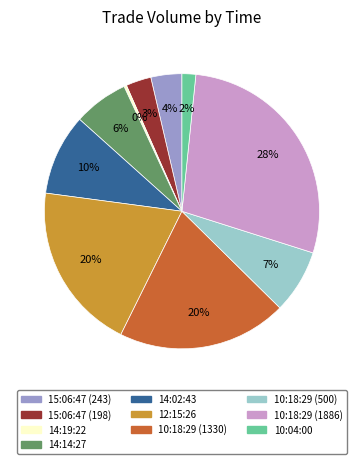

Is there a majority slice in this chart?

No